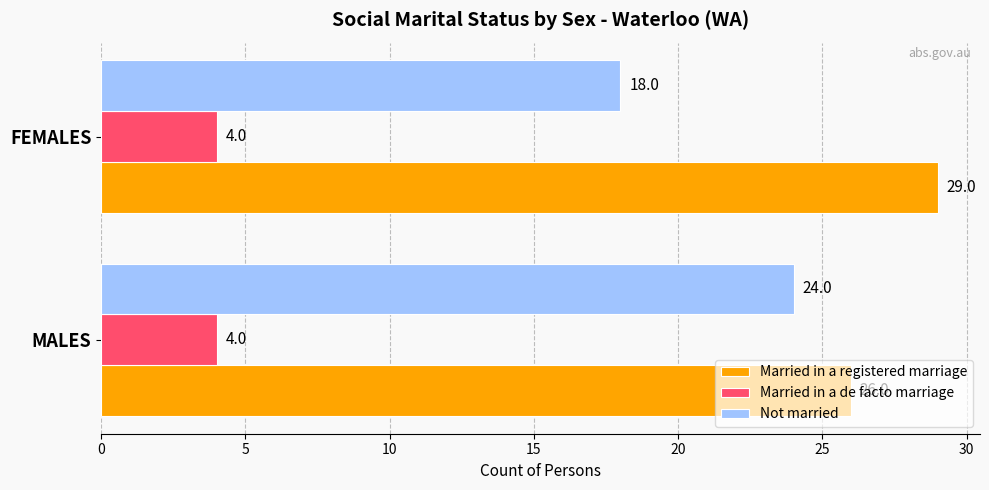

What is the average value of the Married in a registered marriage series?

28